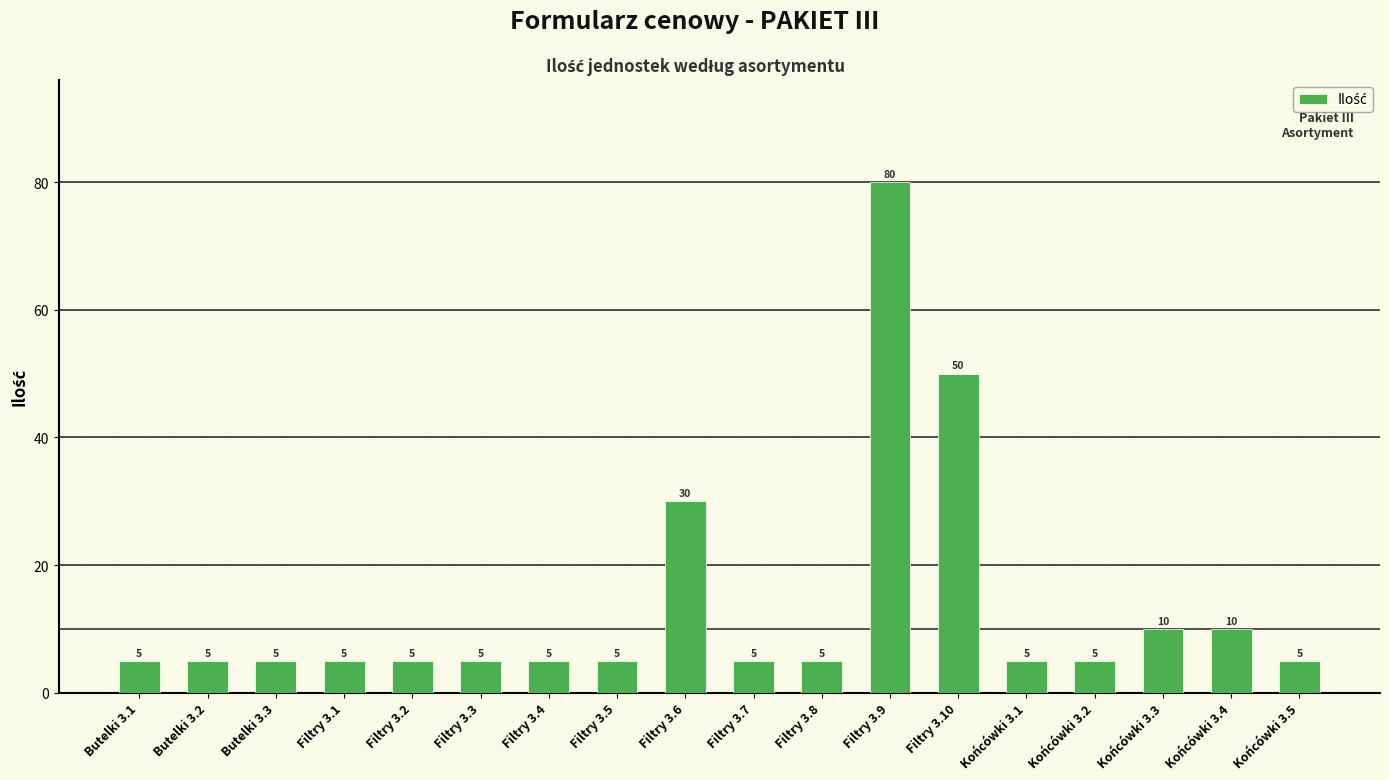

What value does the data have at Filtry 3.1?

5